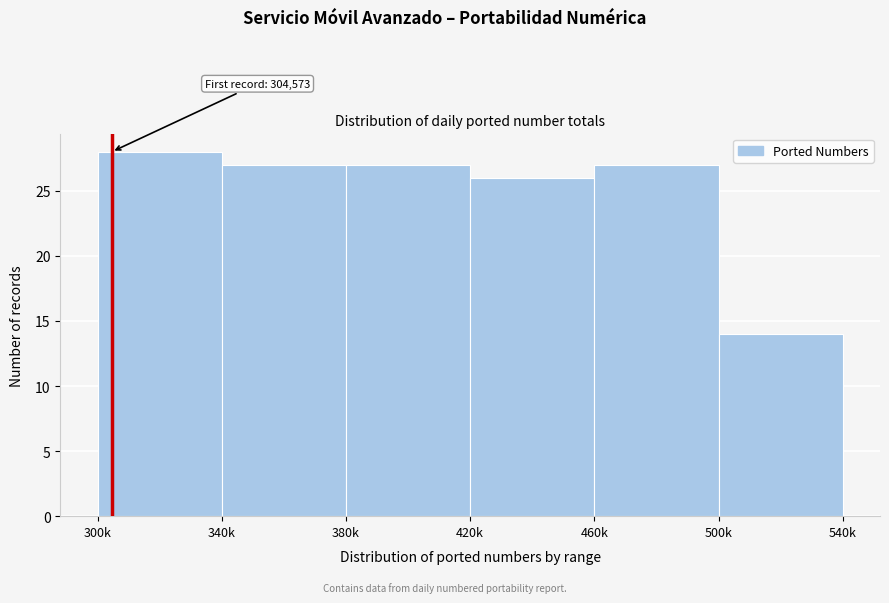

Reading left to right, what are all the values shown in this chart?

28	27	27	26	27	14